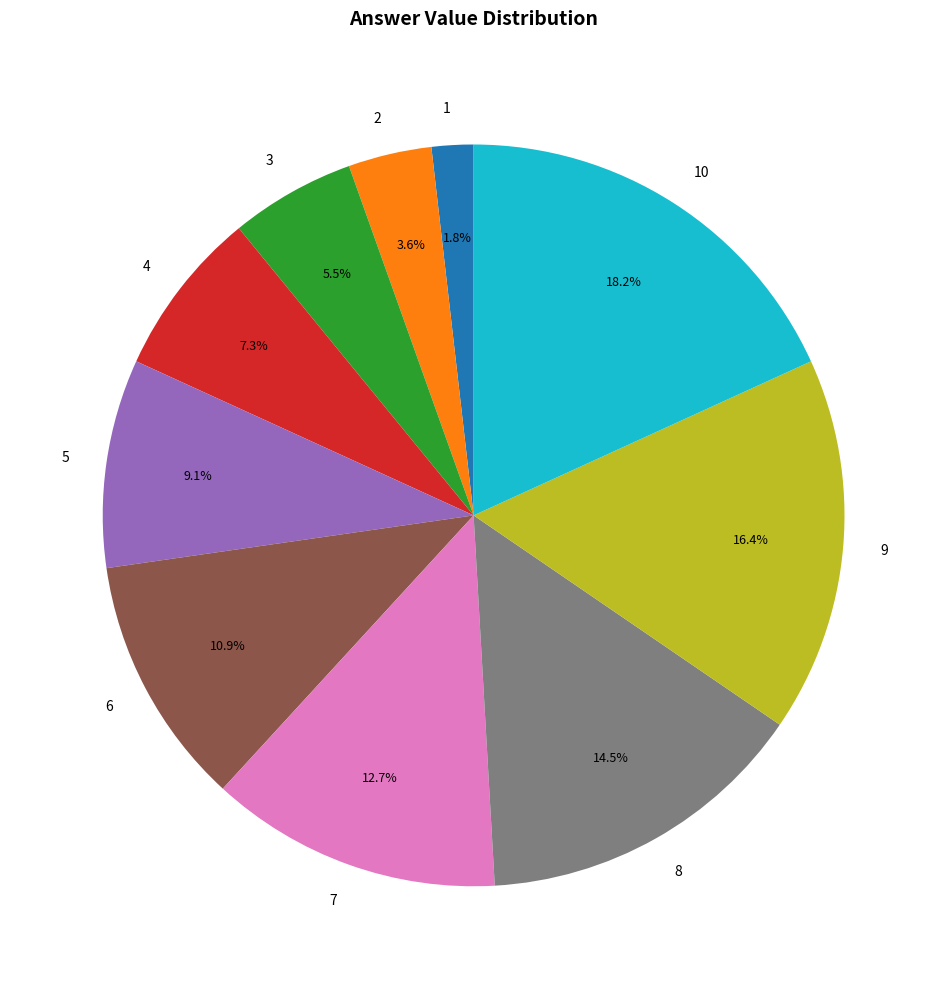

Is it true that 4 is 15% of the pie?

False